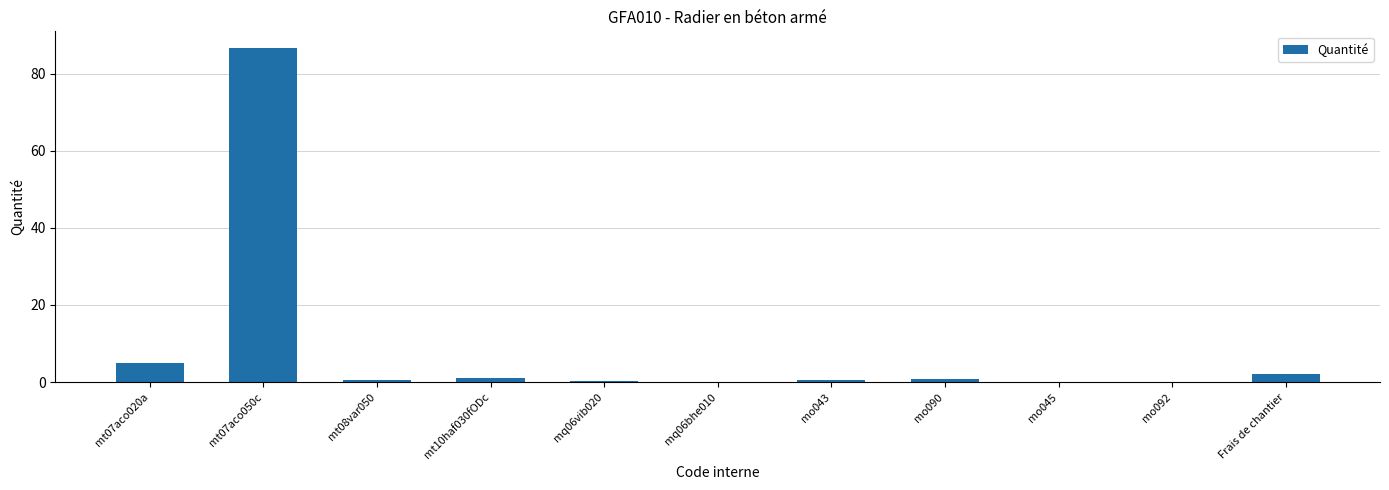

What is the sum of all values?

97.0